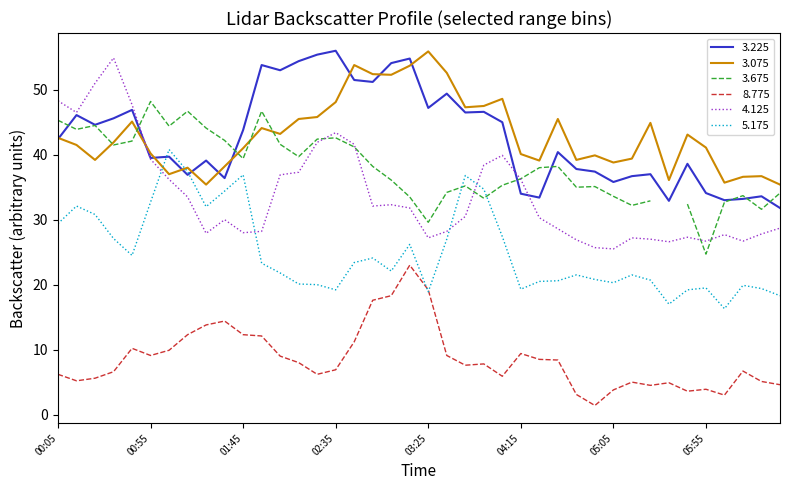

True or false: 3.075 has a value of 11.1 at 2006/04/10 06:05.

False